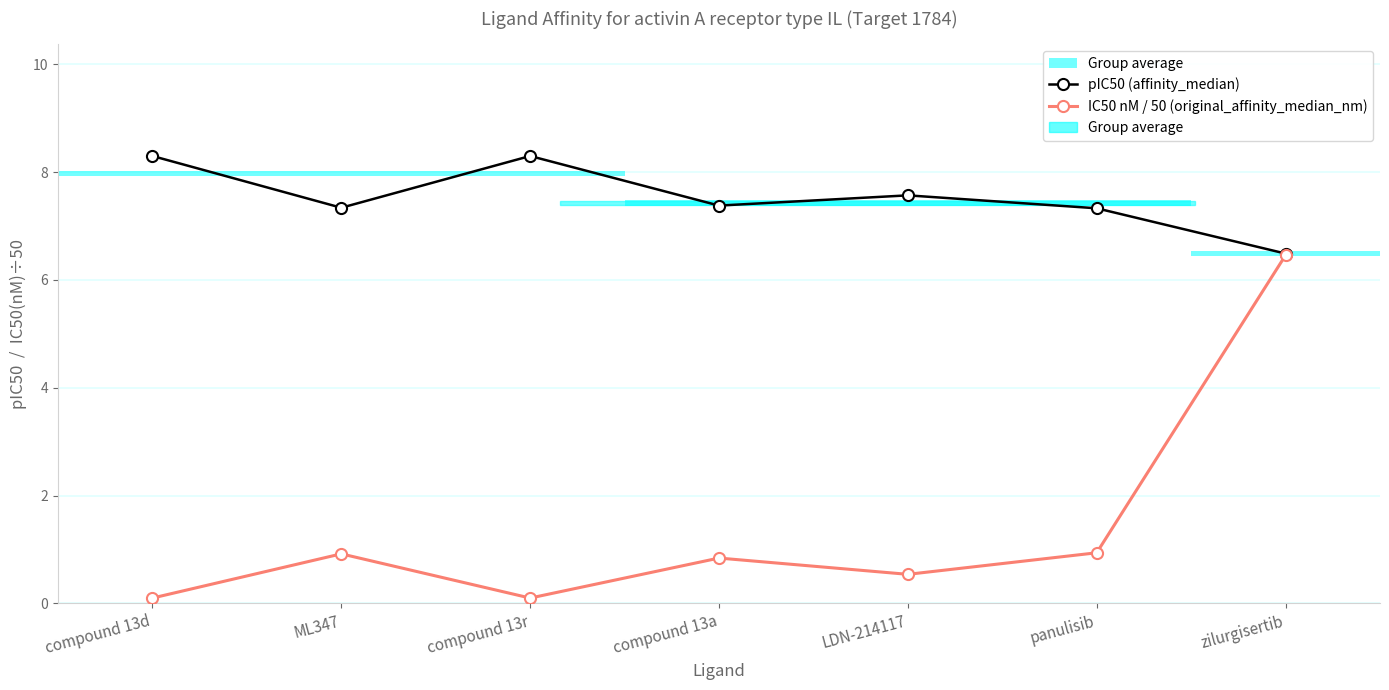

What is the total value across all series at panulisib?

8.3